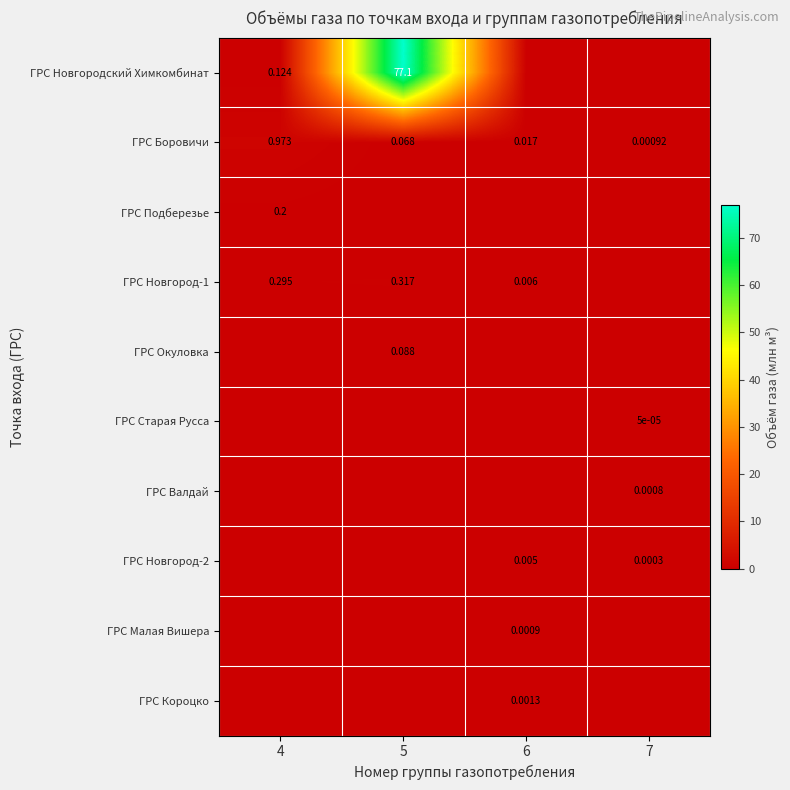

Is the value of ГРС Малая Вишера at 6 greater than the value of ГРС Подберезье at 4?

No